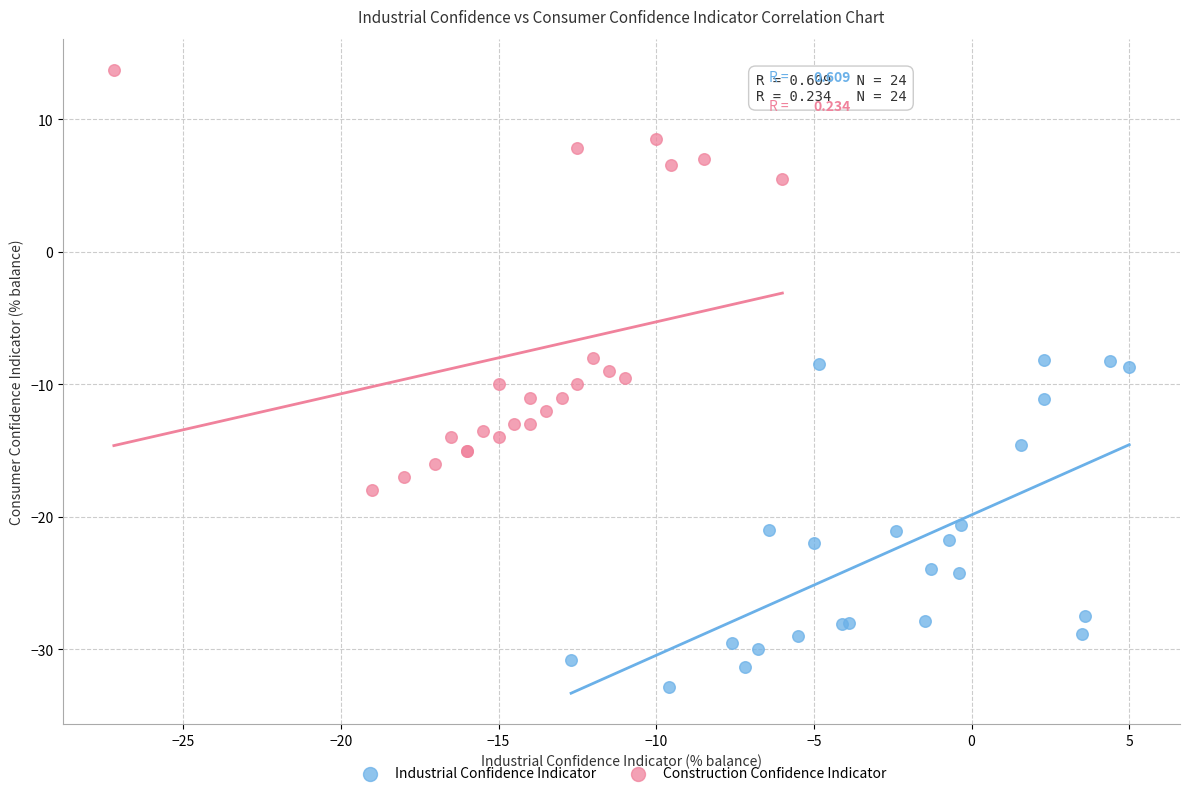

What are all the series names shown in the legend?

Industrial Confidence Indicator, Construction Confidence Indicator